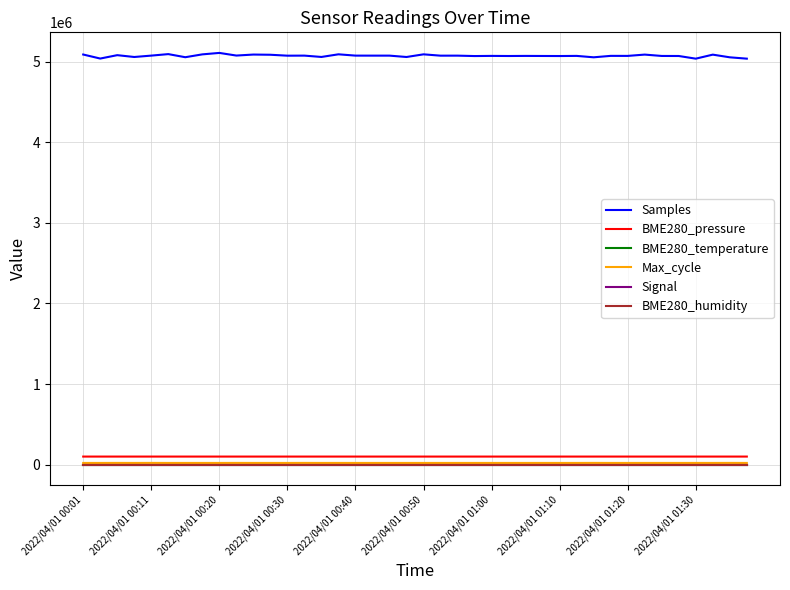

Which series has the largest total across all categories?

Samples